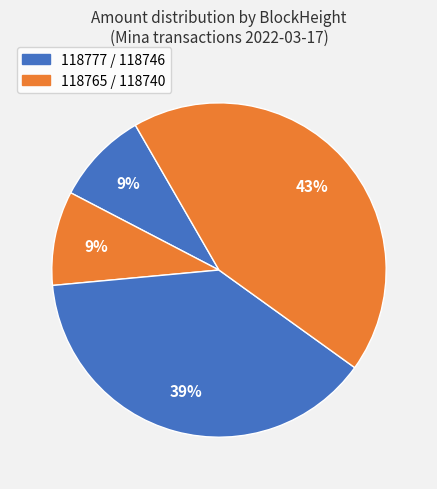

Which category has the biggest portion of the pie?

118765